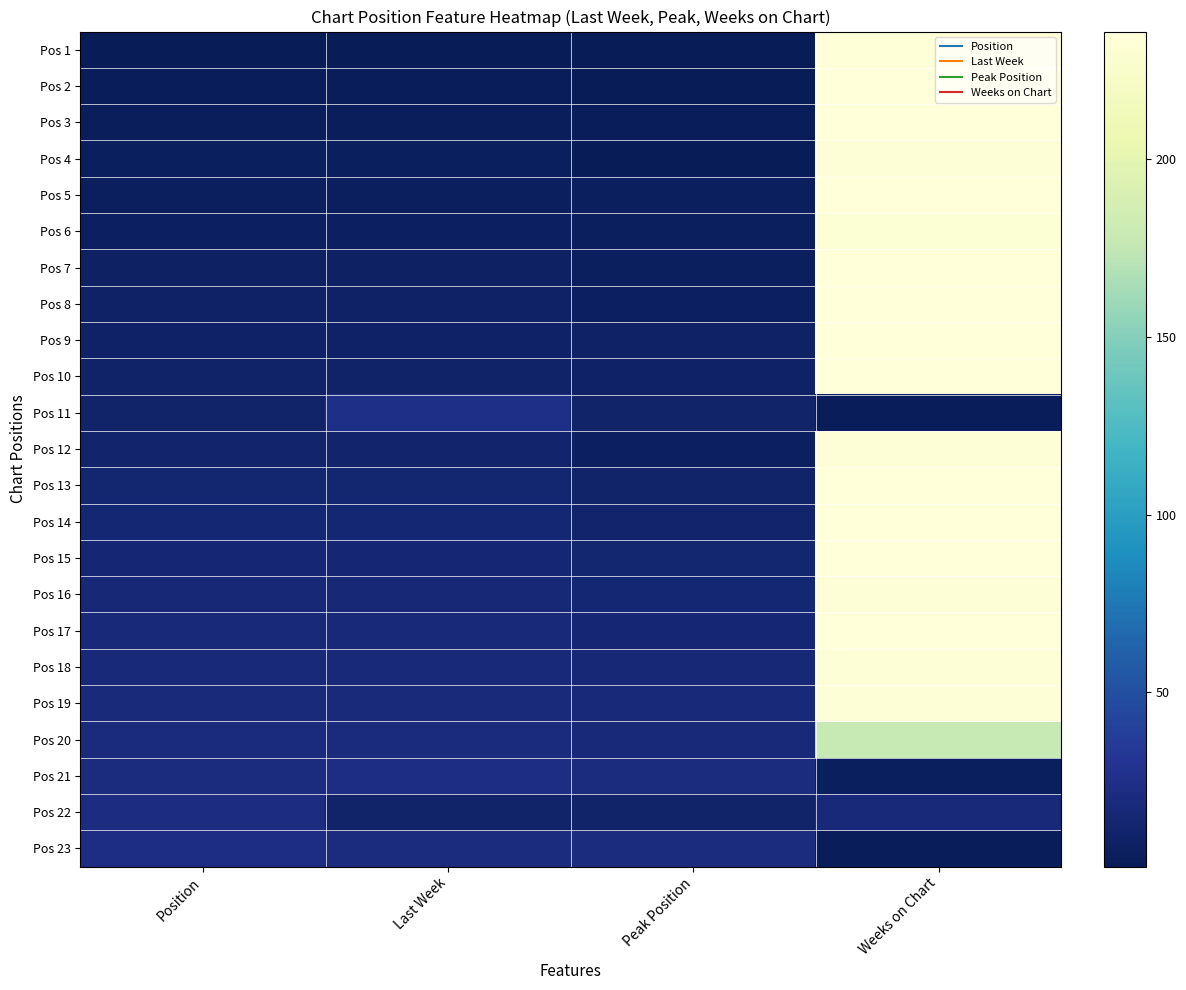

Reading right to left, list all the values displayed in this chart.

Pos 1: Weeks on Chart=235	Peak Position=1	Last Week=1	Position=1
Pos 2: Weeks on Chart=236	Peak Position=1	Last Week=2	Position=2
Pos 3: Weeks on Chart=236	Peak Position=2	Last Week=3	Position=3
Pos 4: Weeks on Chart=234	Peak Position=1	Last Week=4	Position=4
Pos 5: Weeks on Chart=236	Peak Position=5	Last Week=5	Position=5
Pos 6: Weeks on Chart=232	Peak Position=5	Last Week=6	Position=6
Pos 7: Weeks on Chart=236	Peak Position=5	Last Week=7	Position=7
Pos 8: Weeks on Chart=236	Peak Position=6	Last Week=8	Position=8
Pos 9: Weeks on Chart=236	Peak Position=8	Last Week=9	Position=9
Pos 10: Weeks on Chart=236	Peak Position=9	Last Week=10	Position=10
Pos 11: Weeks on Chart=2	Peak Position=11	Last Week=24	Position=11
Pos 12: Weeks on Chart=234	Peak Position=6	Last Week=12	Position=12
Pos 13: Weeks on Chart=236	Peak Position=11	Last Week=13	Position=13
Pos 14: Weeks on Chart=236	Peak Position=12	Last Week=14	Position=14
Pos 15: Weeks on Chart=236	Peak Position=13	Last Week=15	Position=15
Pos 16: Weeks on Chart=234	Peak Position=14	Last Week=16	Position=16
Pos 17: Weeks on Chart=236	Peak Position=15	Last Week=17	Position=17
Pos 18: Weeks on Chart=234	Peak Position=16	Last Week=18	Position=18
Pos 19: Weeks on Chart=234	Peak Position=17	Last Week=19	Position=19
Pos 20: Weeks on Chart=178	Peak Position=18	Last Week=20	Position=20
Pos 21: Weeks on Chart=4	Peak Position=21	Last Week=23	Position=21
Pos 22: Weeks on Chart=17	Peak Position=11	Last Week=11	Position=22
Pos 23: Weeks on Chart=2	Peak Position=21	Last Week=21	Position=23